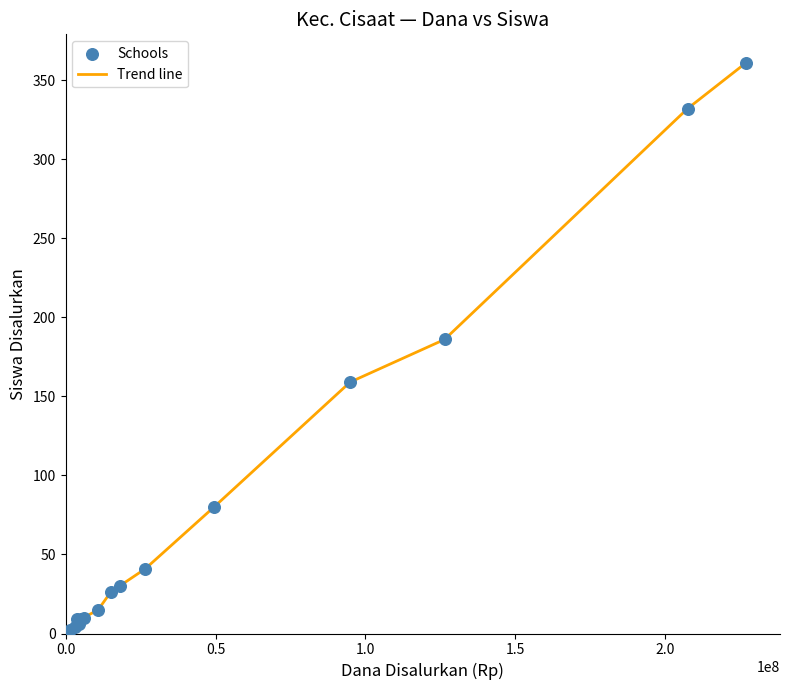

What is the greatest value displayed?

361